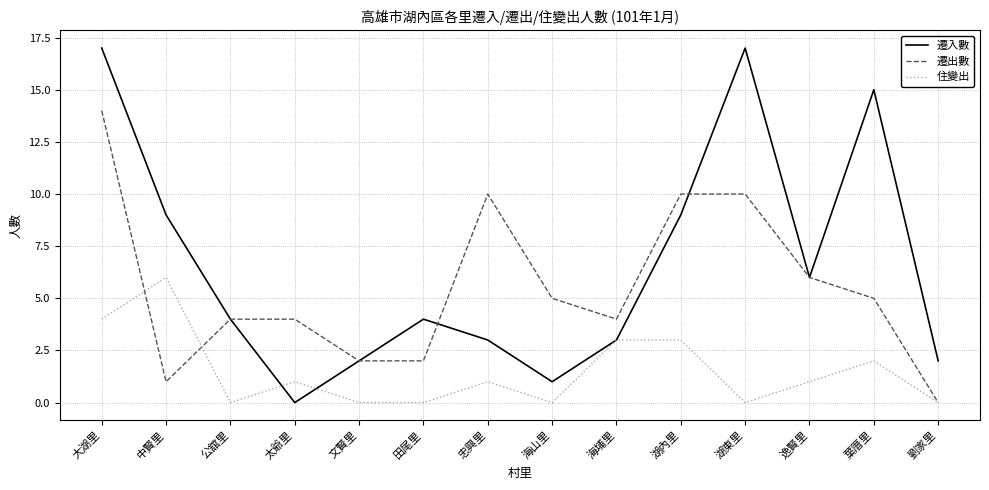

What position from the right is 海埔里?

6